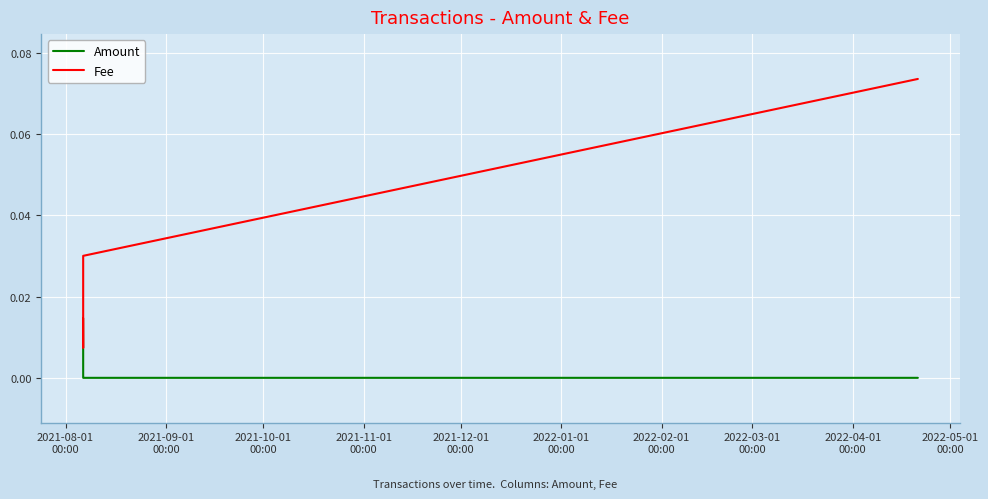

True or false: Amount has more than 2 interior local peaks.

False